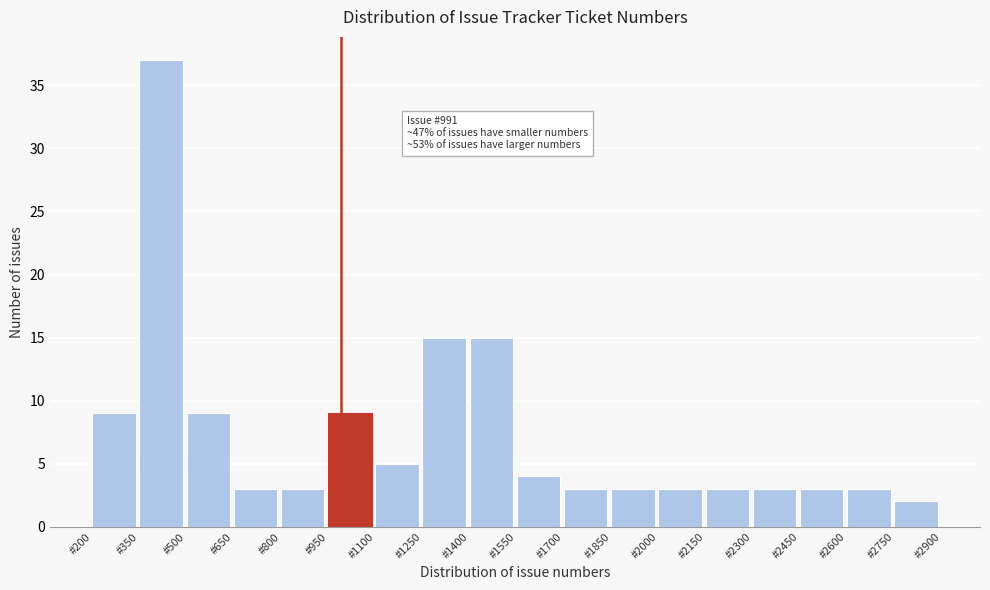

Over which range of the x-axis is the bar tallest?

350 to 500